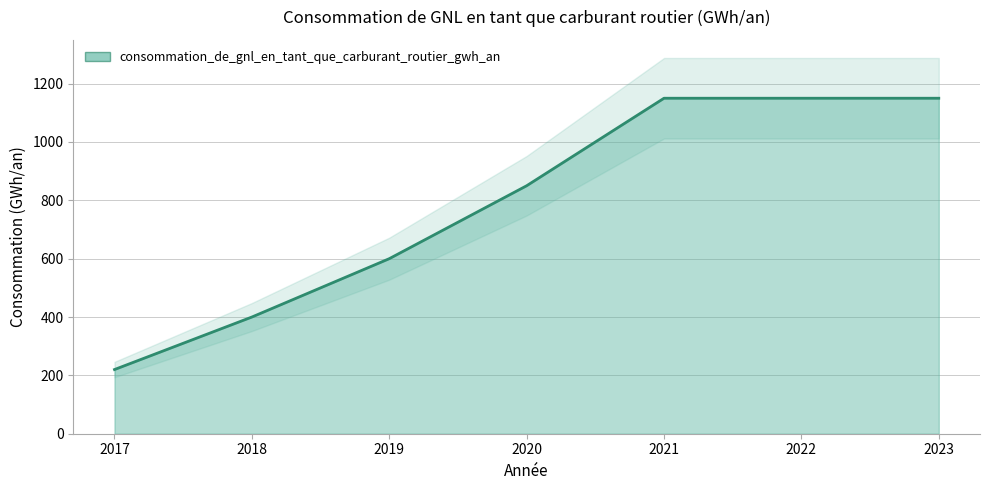

What is the smallest value displayed?

220